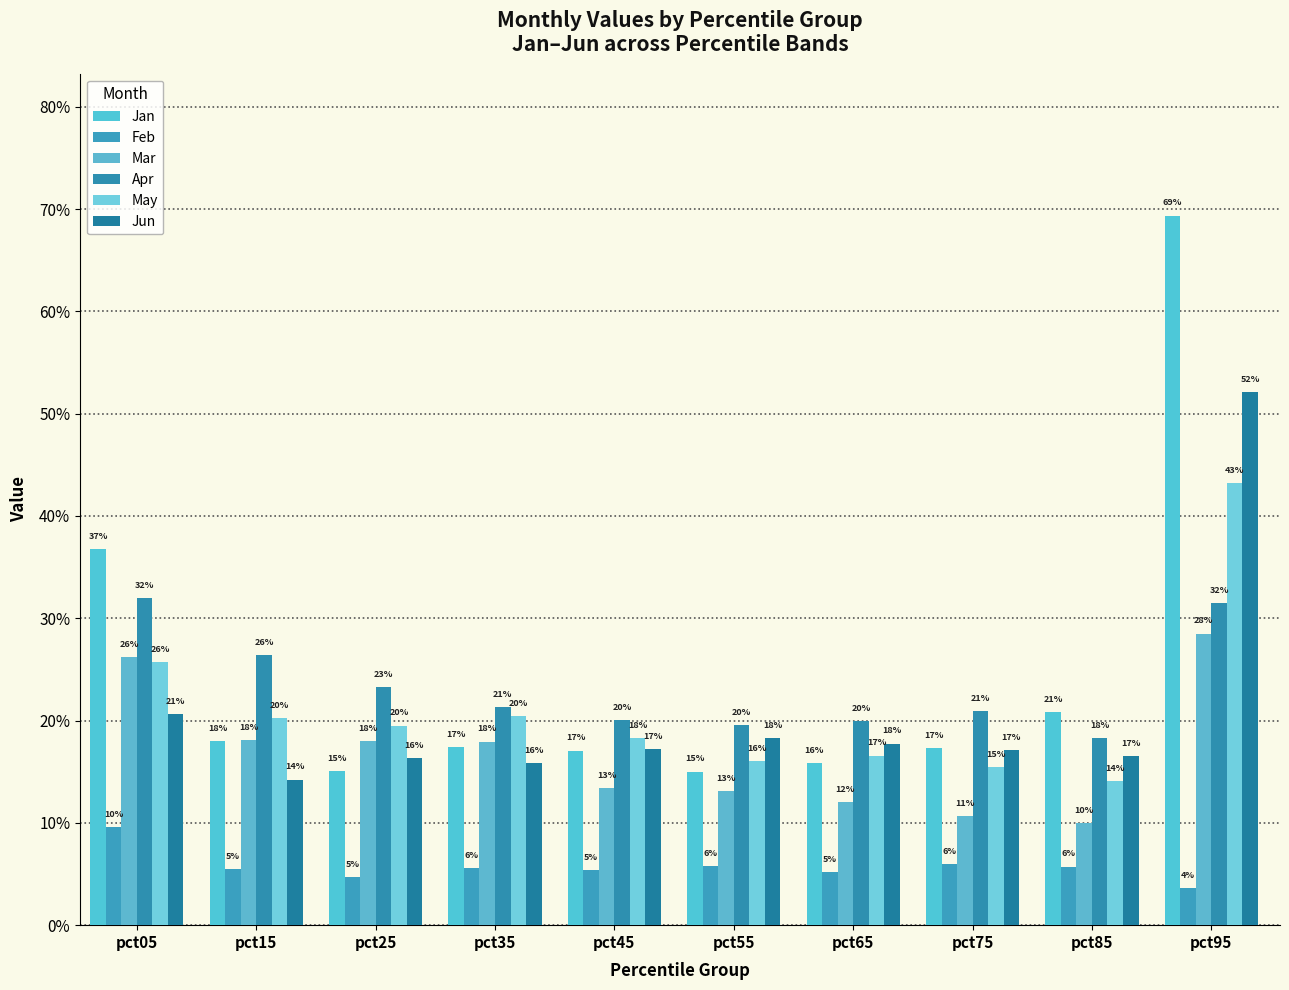

Between pct15 and pct85, which is larger?

pct85